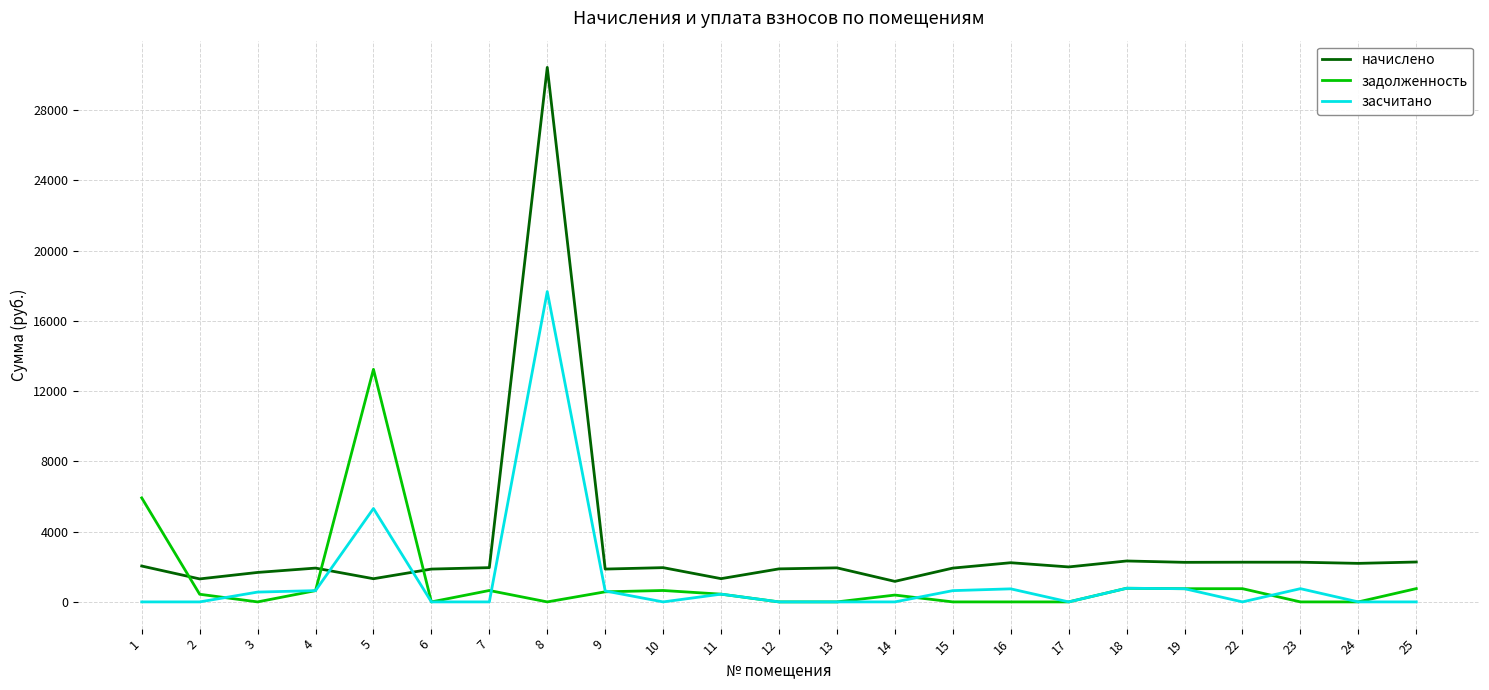

What value does the начислено series have at 24?

2193.8